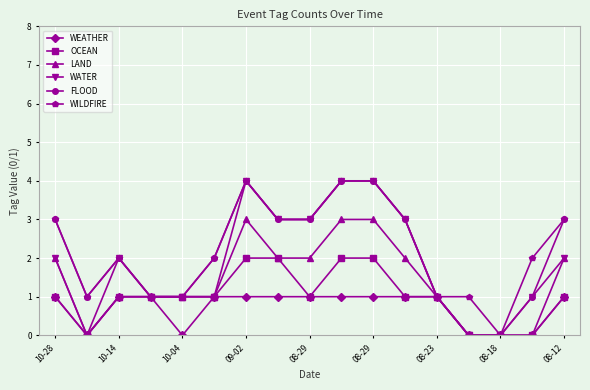

What is the maximum value shown in the chart?

4